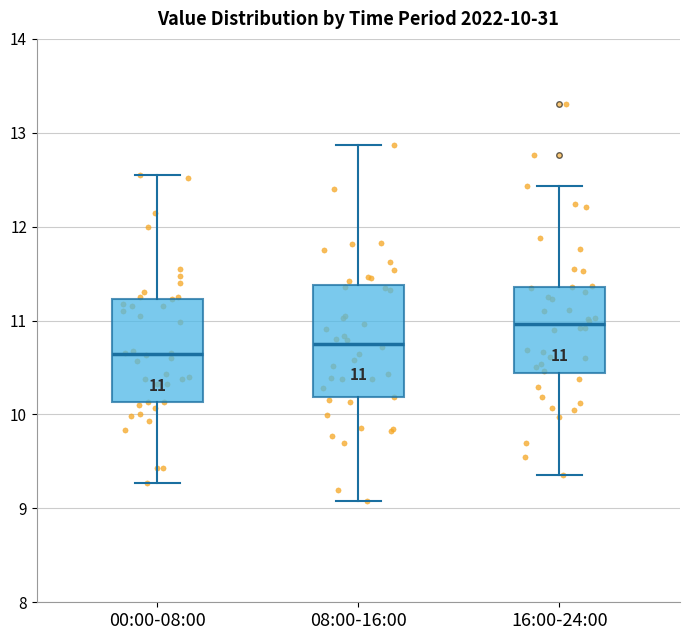

Which box's median line is the highest?

16:00-24:00